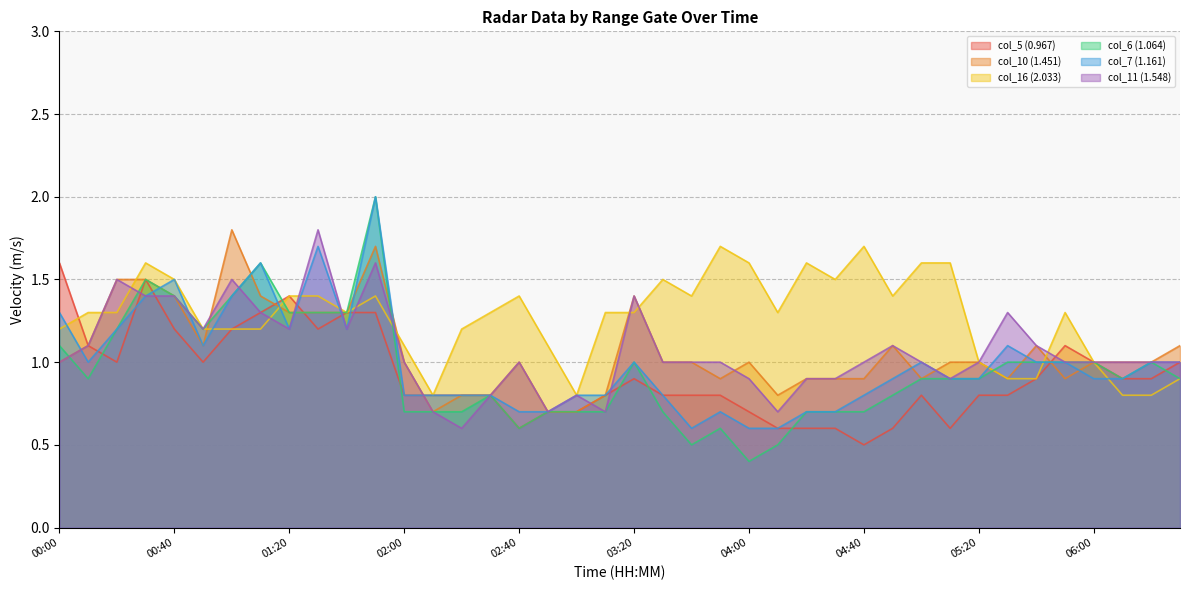

The value of col_11 (1.548) at 04:20 is 1.3. True or false?

False